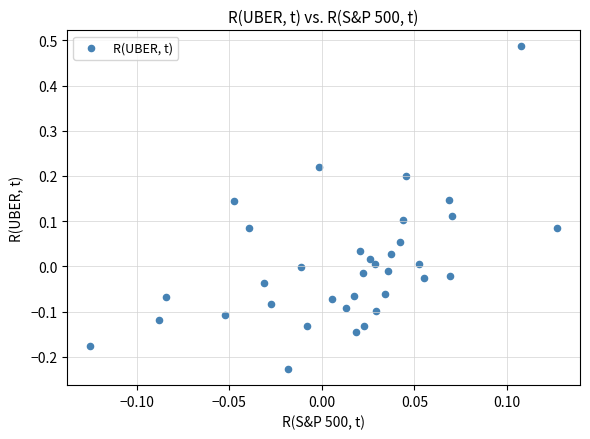

What is the range of X values (max minus min)?

0.3